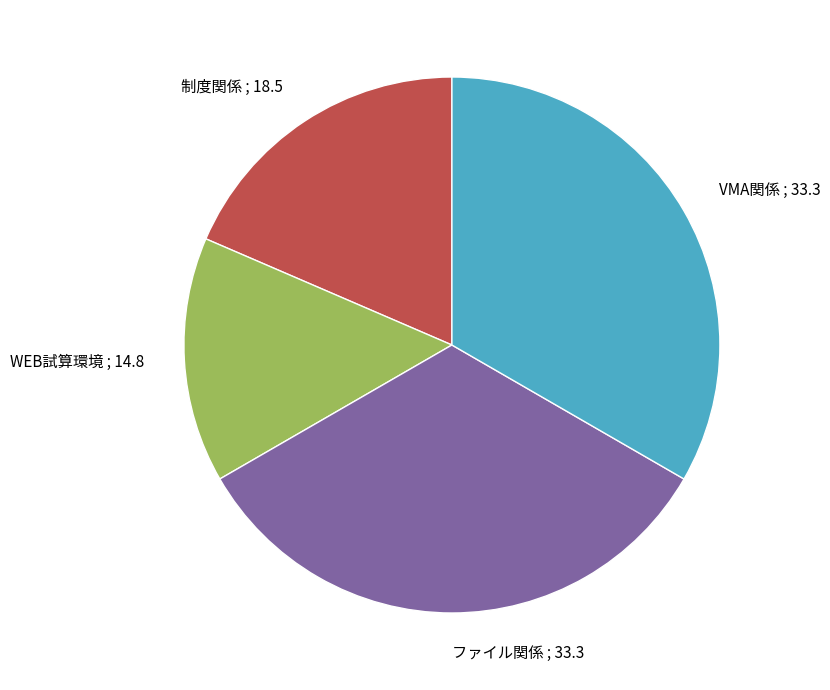

Count the number of slices in the pie.

4